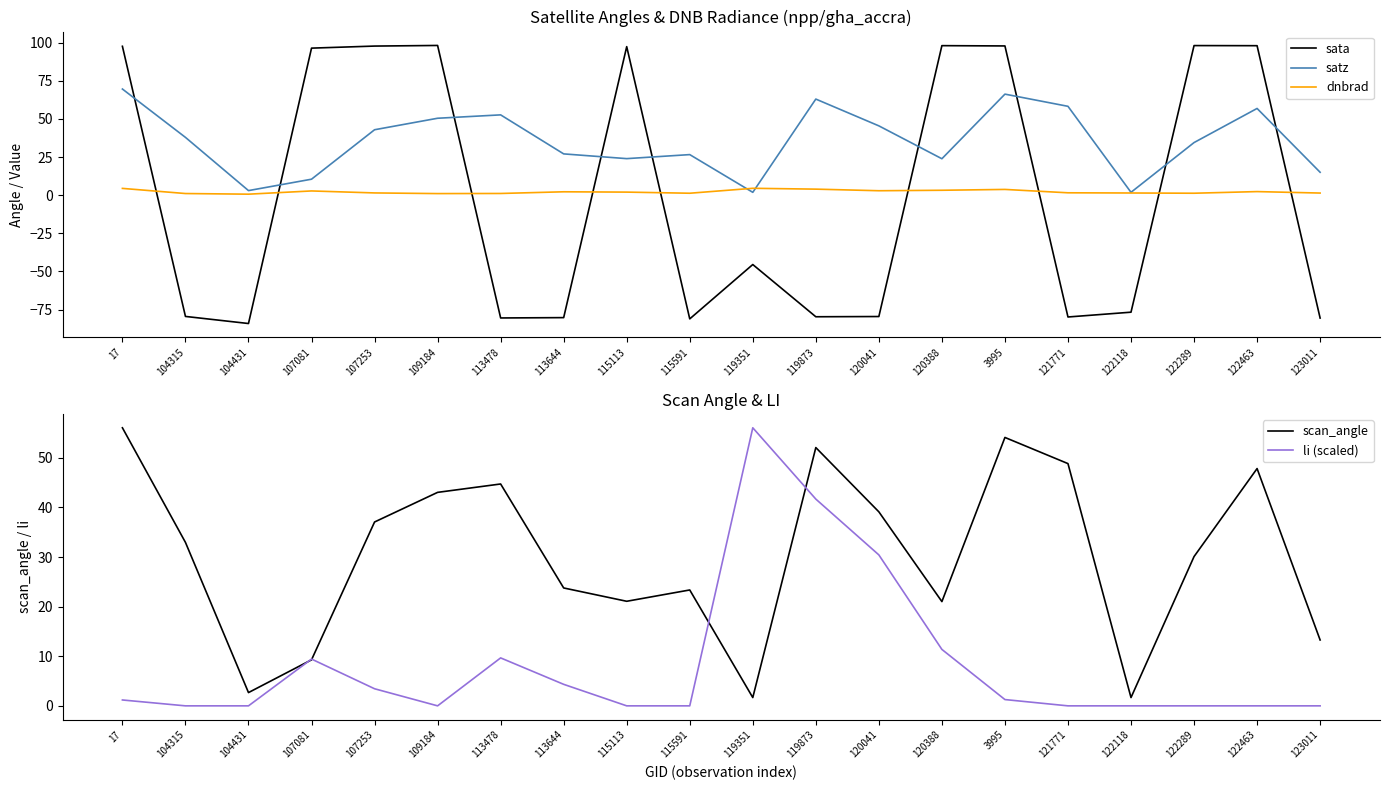

What is the value of the dnbrad point at the 8th from the left?

2.2